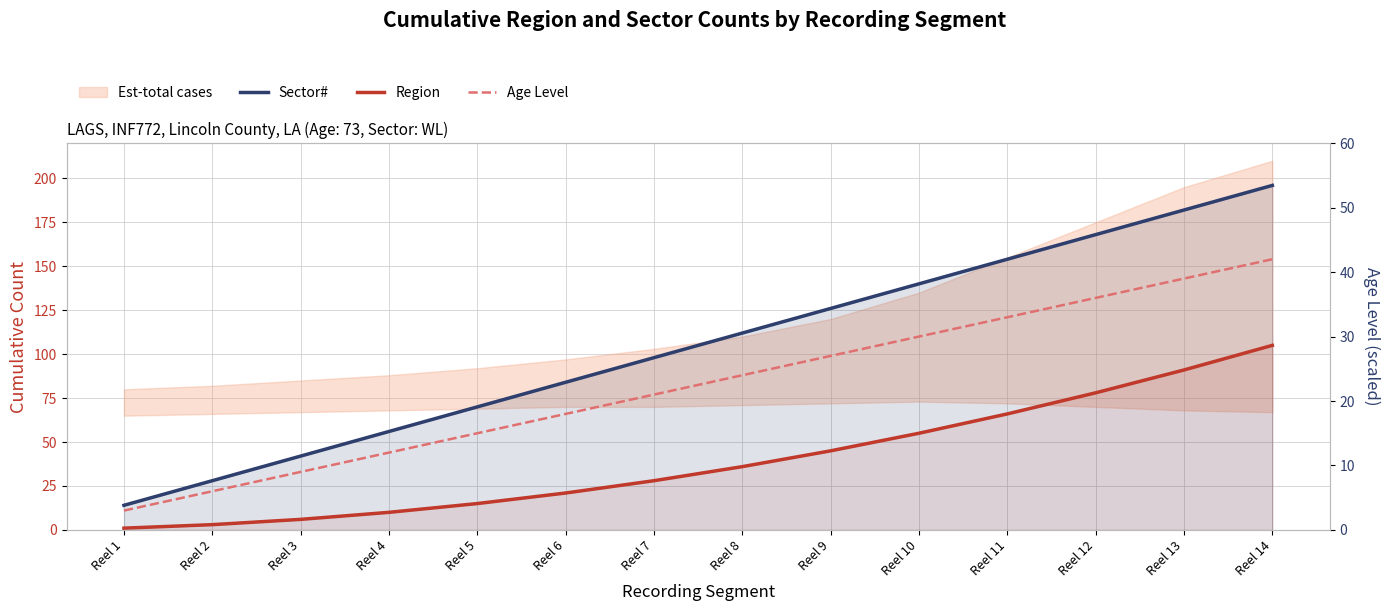

Where is Age Level nearest to the value 22?

Reel 7